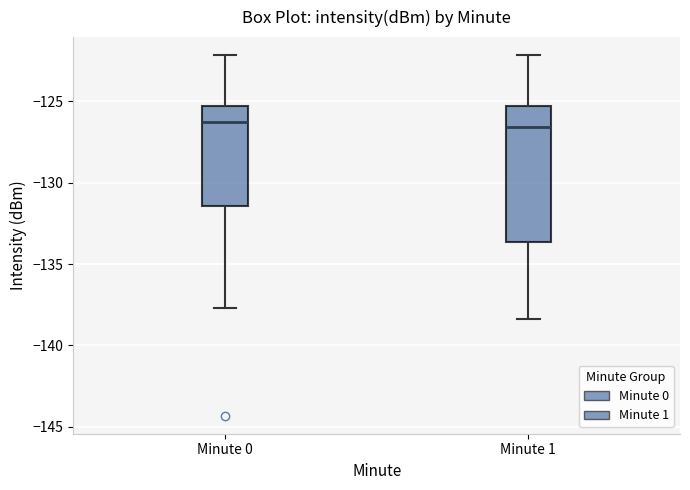

Comparing the boxes themselves (not the whiskers), which one is the tallest?

Minute 1